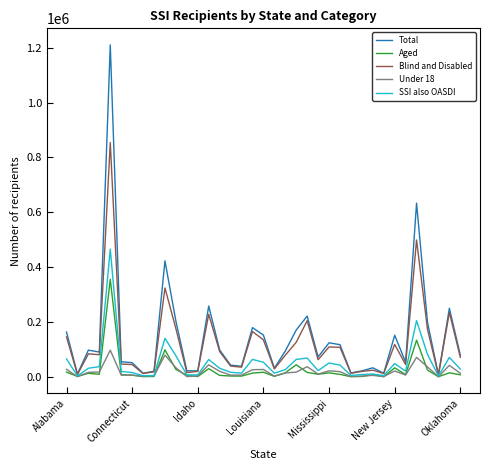

What is the maximum value for Blind and Disabled?

854034